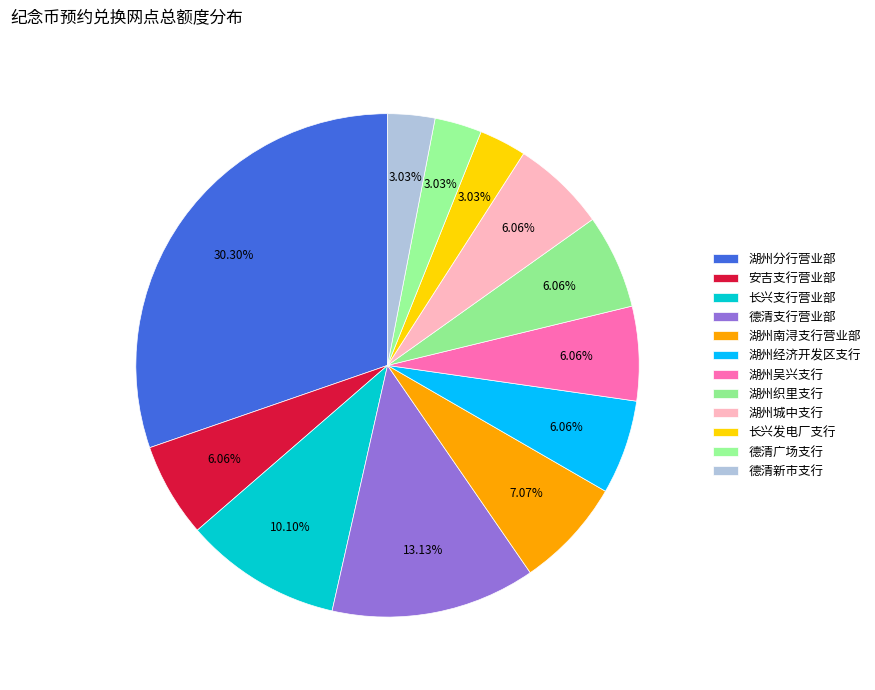

What is the change in value from 湖州分行营业部 to 湖州经济开发区支行?

-24000